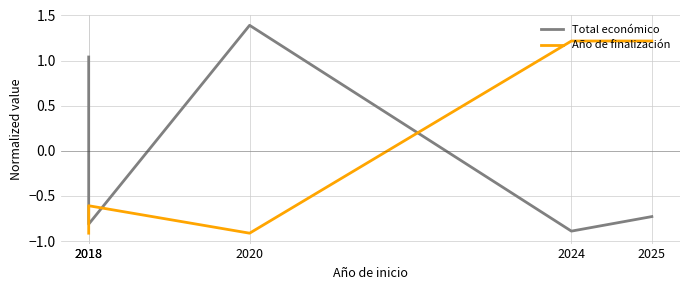

Rank the categories by Total económico value from lowest to highest.

2024, 2018, 2025, 2018, 2020